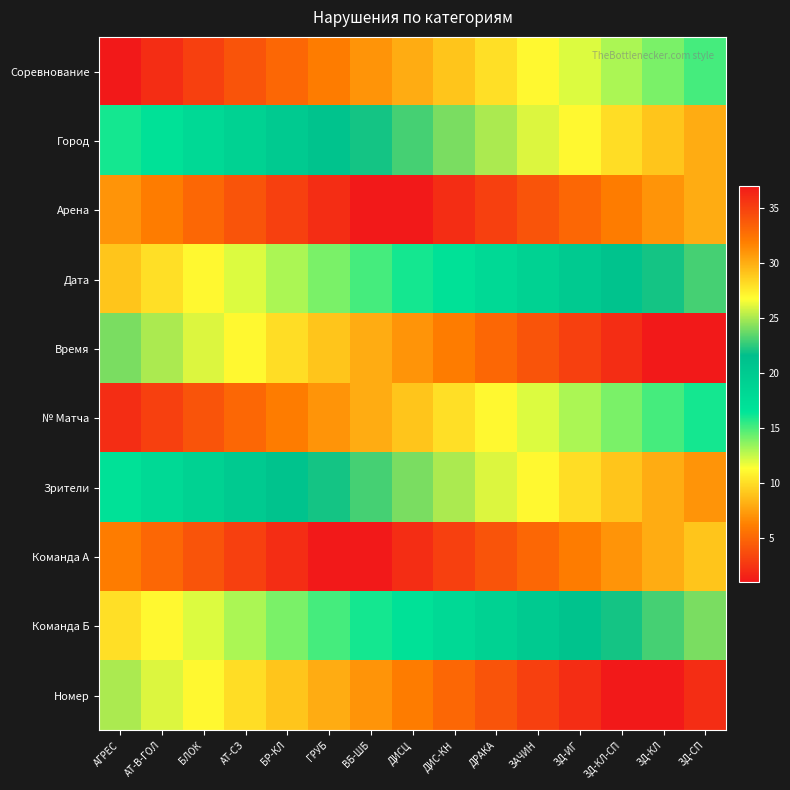

Reading left to right, what are all the values shown in this chart?

Соревнование: АГРЕС=1	АТ-В-ГОЛ=2	БЛОК=3	АТ-СЗ=4	БР-КЛ=5	ГРУБ=6	ВБ-ШБ=7	ДИСЦ=8	ДИС-КН=9	ДРАКА=10	ЗАЧИН=11	ЗД-ИГ=12	ЗД-КЛ-СП=13	ЗД-КЛ=14	ЗД-СП=15
Город: АГРЕС=16	АТ-В-ГОЛ=17	БЛОК=18	АТ-СЗ=19	БР-КЛ=20	ГРУБ=21	ВБ-ШБ=22	ДИСЦ=23	ДИС-КН=24	ДРАКА=25	ЗАЧИН=26	ЗД-ИГ=27	ЗД-КЛ-СП=28	ЗД-КЛ=29	ЗД-СП=30
Арена: АГРЕС=31	АТ-В-ГОЛ=32	БЛОК=33	АТ-СЗ=34	БР-КЛ=35	ГРУБ=36	ВБ-ШБ=37	ДИСЦ=1	ДИС-КН=2	ДРАКА=3	ЗАЧИН=4	ЗД-ИГ=5	ЗД-КЛ-СП=6	ЗД-КЛ=7	ЗД-СП=8
Дата: АГРЕС=9	АТ-В-ГОЛ=10	БЛОК=11	АТ-СЗ=12	БР-КЛ=13	ГРУБ=14	ВБ-ШБ=15	ДИСЦ=16	ДИС-КН=17	ДРАКА=18	ЗАЧИН=19	ЗД-ИГ=20	ЗД-КЛ-СП=21	ЗД-КЛ=22	ЗД-СП=23
Время: АГРЕС=24	АТ-В-ГОЛ=25	БЛОК=26	АТ-СЗ=27	БР-КЛ=28	ГРУБ=29	ВБ-ШБ=30	ДИСЦ=31	ДИС-КН=32	ДРАКА=33	ЗАЧИН=34	ЗД-ИГ=35	ЗД-КЛ-СП=36	ЗД-КЛ=37	ЗД-СП=1
№ Матча: АГРЕС=2	АТ-В-ГОЛ=3	БЛОК=4	АТ-СЗ=5	БР-КЛ=6	ГРУБ=7	ВБ-ШБ=8	ДИСЦ=9	ДИС-КН=10	ДРАКА=11	ЗАЧИН=12	ЗД-ИГ=13	ЗД-КЛ-СП=14	ЗД-КЛ=15	ЗД-СП=16
Зрители: АГРЕС=17	АТ-В-ГОЛ=18	БЛОК=19	АТ-СЗ=20	БР-КЛ=21	ГРУБ=22	ВБ-ШБ=23	ДИСЦ=24	ДИС-КН=25	ДРАКА=26	ЗАЧИН=27	ЗД-ИГ=28	ЗД-КЛ-СП=29	ЗД-КЛ=30	ЗД-СП=31
Команда А: АГРЕС=32	АТ-В-ГОЛ=33	БЛОК=34	АТ-СЗ=35	БР-КЛ=36	ГРУБ=37	ВБ-ШБ=1	ДИСЦ=2	ДИС-КН=3	ДРАКА=4	ЗАЧИН=5	ЗД-ИГ=6	ЗД-КЛ-СП=7	ЗД-КЛ=8	ЗД-СП=9
Команда Б: АГРЕС=10	АТ-В-ГОЛ=11	БЛОК=12	АТ-СЗ=13	БР-КЛ=14	ГРУБ=15	ВБ-ШБ=16	ДИСЦ=17	ДИС-КН=18	ДРАКА=19	ЗАЧИН=20	ЗД-ИГ=21	ЗД-КЛ-СП=22	ЗД-КЛ=23	ЗД-СП=24
Номер: АГРЕС=25	АТ-В-ГОЛ=26	БЛОК=27	АТ-СЗ=28	БР-КЛ=29	ГРУБ=30	ВБ-ШБ=31	ДИСЦ=32	ДИС-КН=33	ДРАКА=34	ЗАЧИН=35	ЗД-ИГ=36	ЗД-КЛ-СП=37	ЗД-КЛ=1	ЗД-СП=2